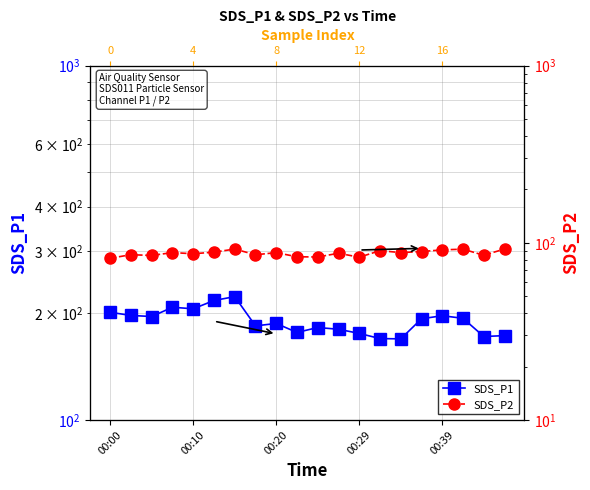

True or false: SDS_P2 has a value of 88.6 at 5.

True